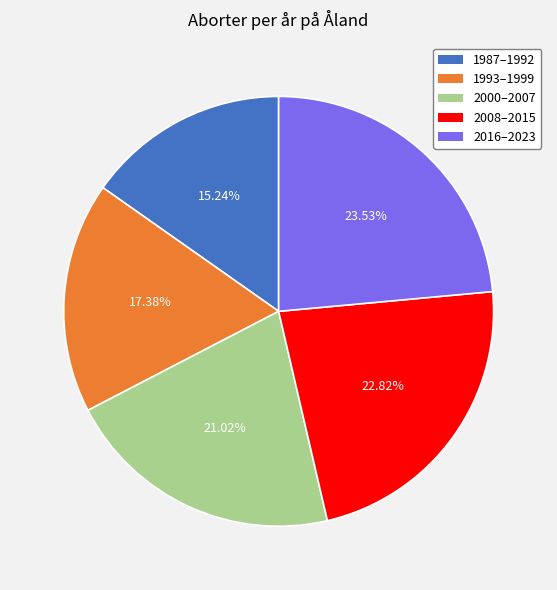

Does any single category account for the majority?

No